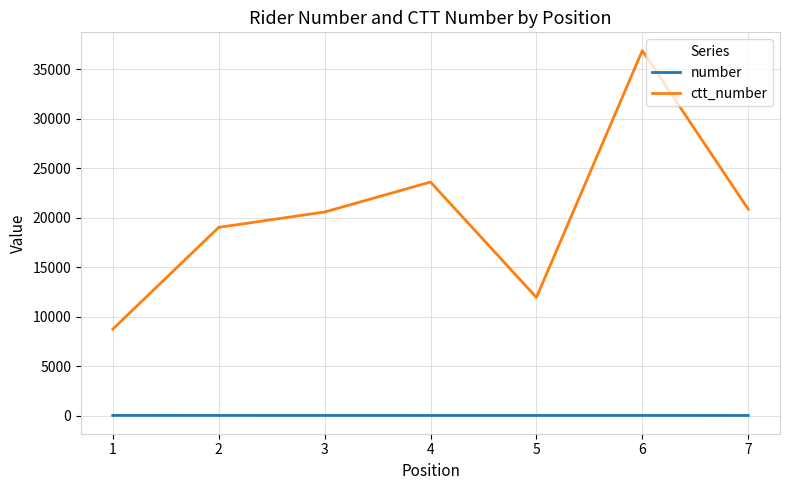

True or false: ctt_number and number cross at least once.

False